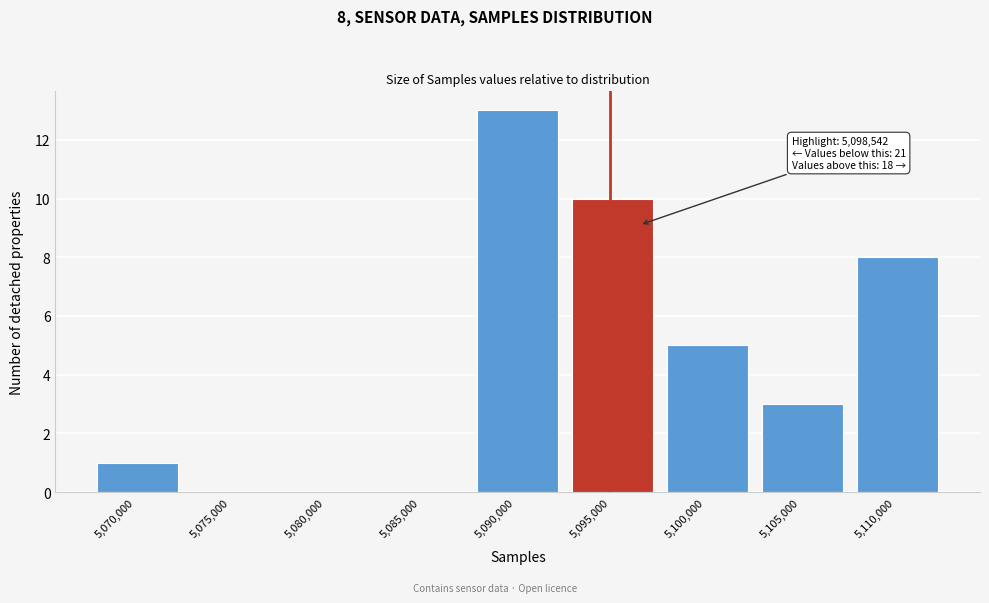

Reading left to right, list all the values displayed in this chart.

5,070,000=1	5,075,000=0	5,080,000=0	5,085,000=0	5,090,000=13	5,095,000=10	5,100,000=5	5,105,000=3	5,110,000=8